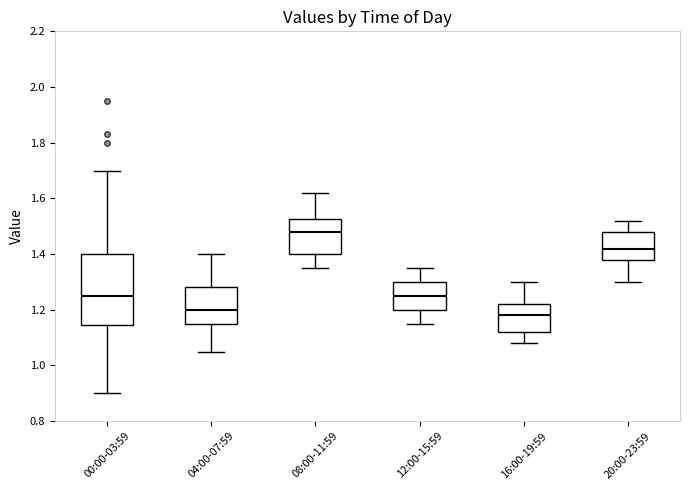

Reading left to right, transcribe this box plot: for each box, give where its median line is, the range the box spans, and where its two whiskers end, as read against the y-axis. The values are not printed on the chart, so give them approximately, as read against the axis.

00:00-03:59: median 1.26, box 1.14 to 1.40, whiskers 0.90 to 1.70
04:00-07:59: median 1.20, box 1.16 to 1.28, whiskers 1.06 to 1.40
08:00-11:59: median 1.48, box 1.40 to 1.52, whiskers 1.36 to 1.62
12:00-15:59: median 1.26, box 1.20 to 1.30, whiskers 1.16 to 1.36
16:00-19:59: median 1.18, box 1.12 to 1.22, whiskers 1.08 to 1.30
20:00-23:59: median 1.42, box 1.38 to 1.48, whiskers 1.30 to 1.52